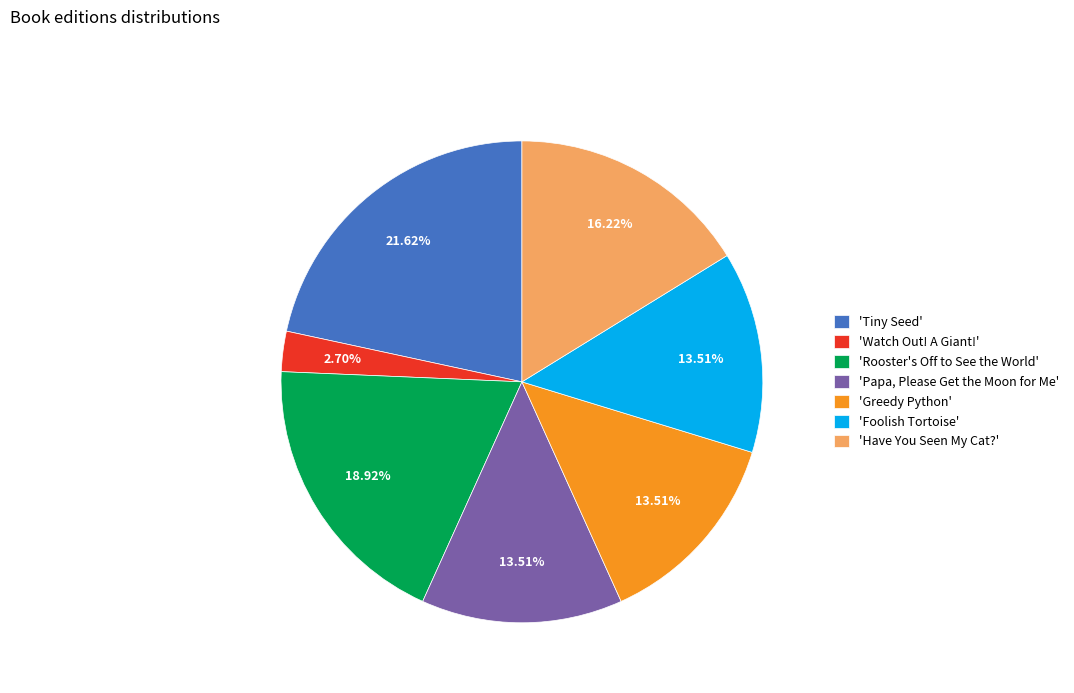

Does 'Watch Out! A Giant!' represent more than half of the total?

No